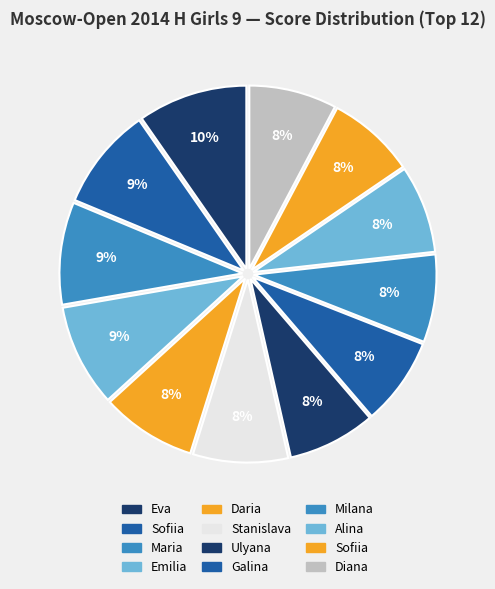

How many segments does this pie chart have?

12